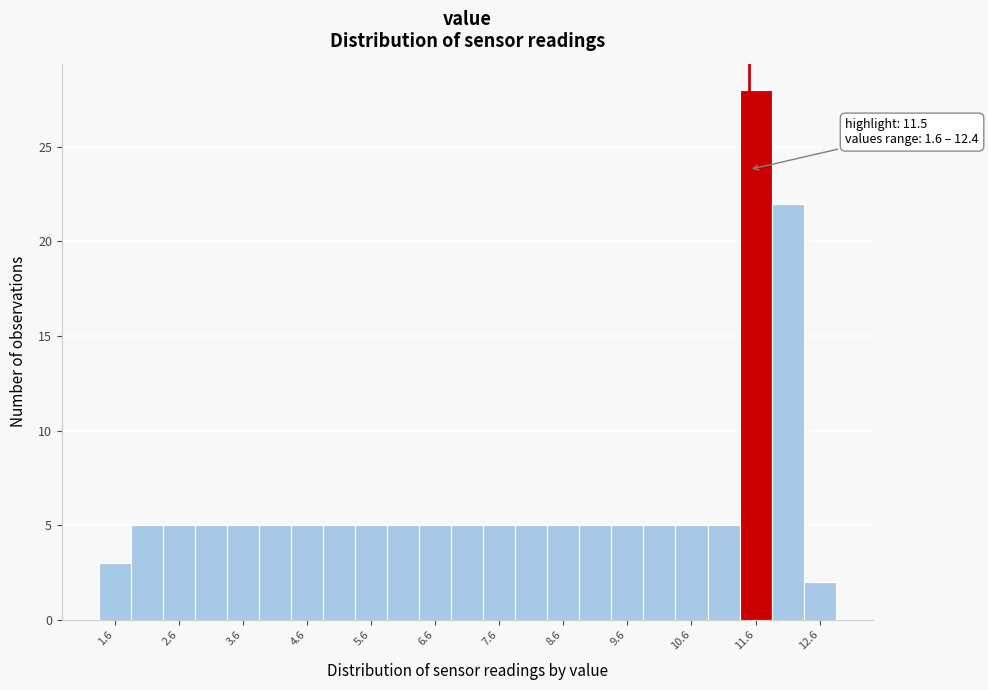

Over which range of the x-axis is the bar tallest?

11.35 to 11.85